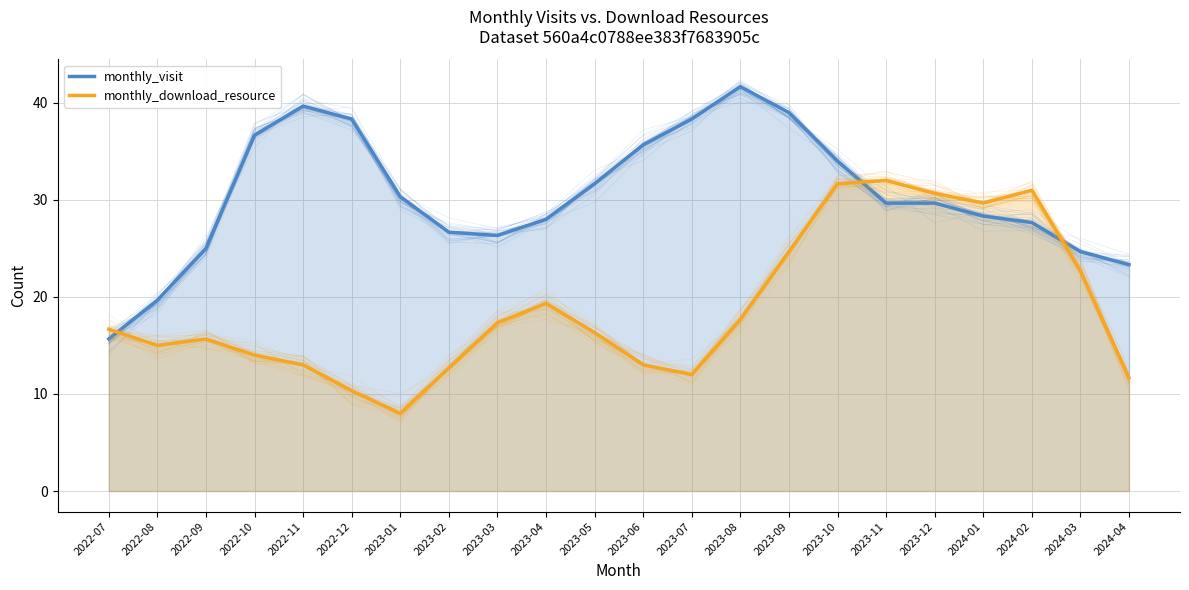

What value does the monthly_visit series have at 2023-10?

34.0